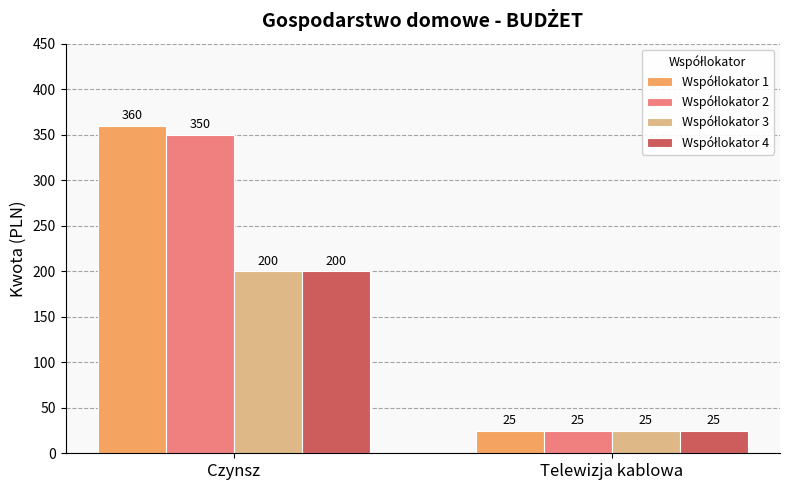

What is the difference between the highest and lowest values at Czynsz?

160